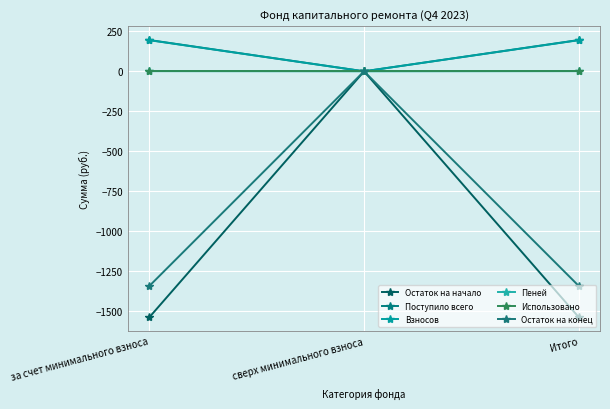

Which category has the lowest value across all series?

за счет минимального взноса